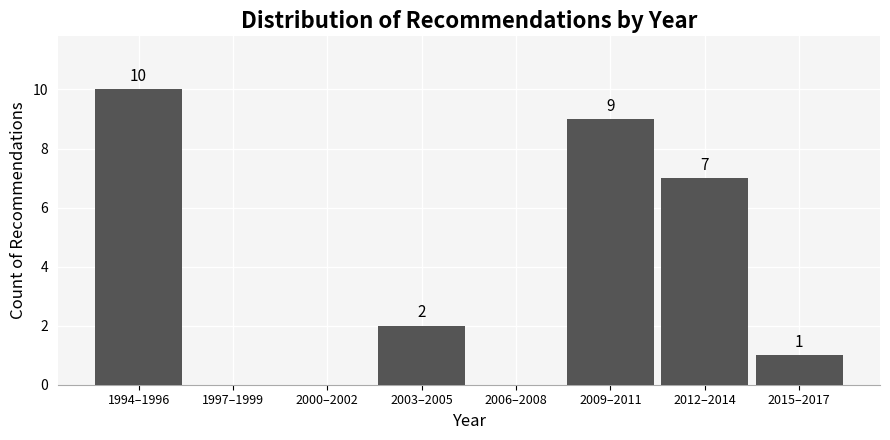

Reading left to right, list all the values displayed in this chart.

1994–1996=10	1997–1999=0	2000–2002=0	2003–2005=2	2006–2008=0	2009–2011=9	2012–2014=7	2015–2017=1